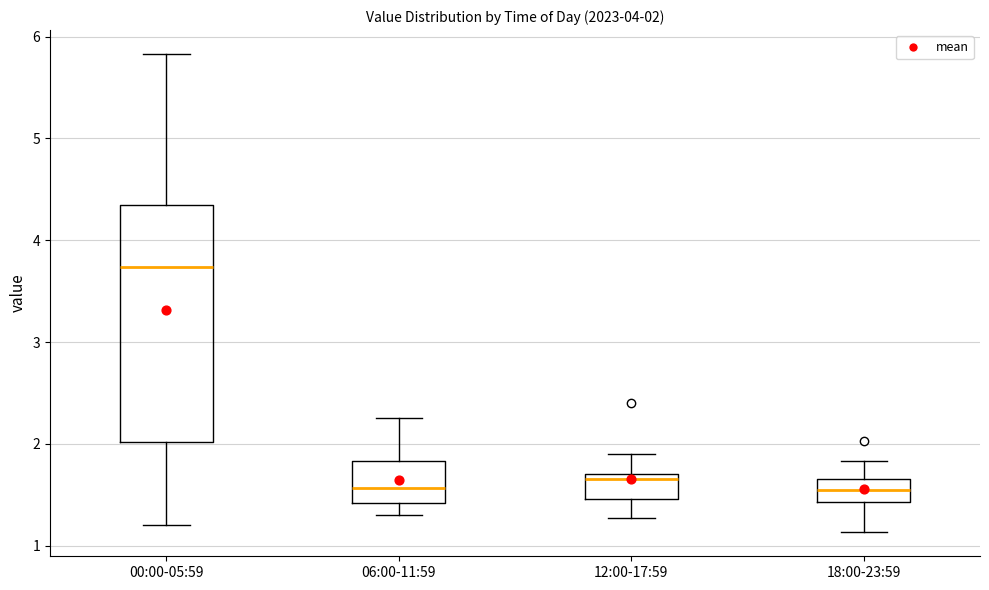

Which box is the tallest, from its lower edge to its upper edge?

00:00-05:59